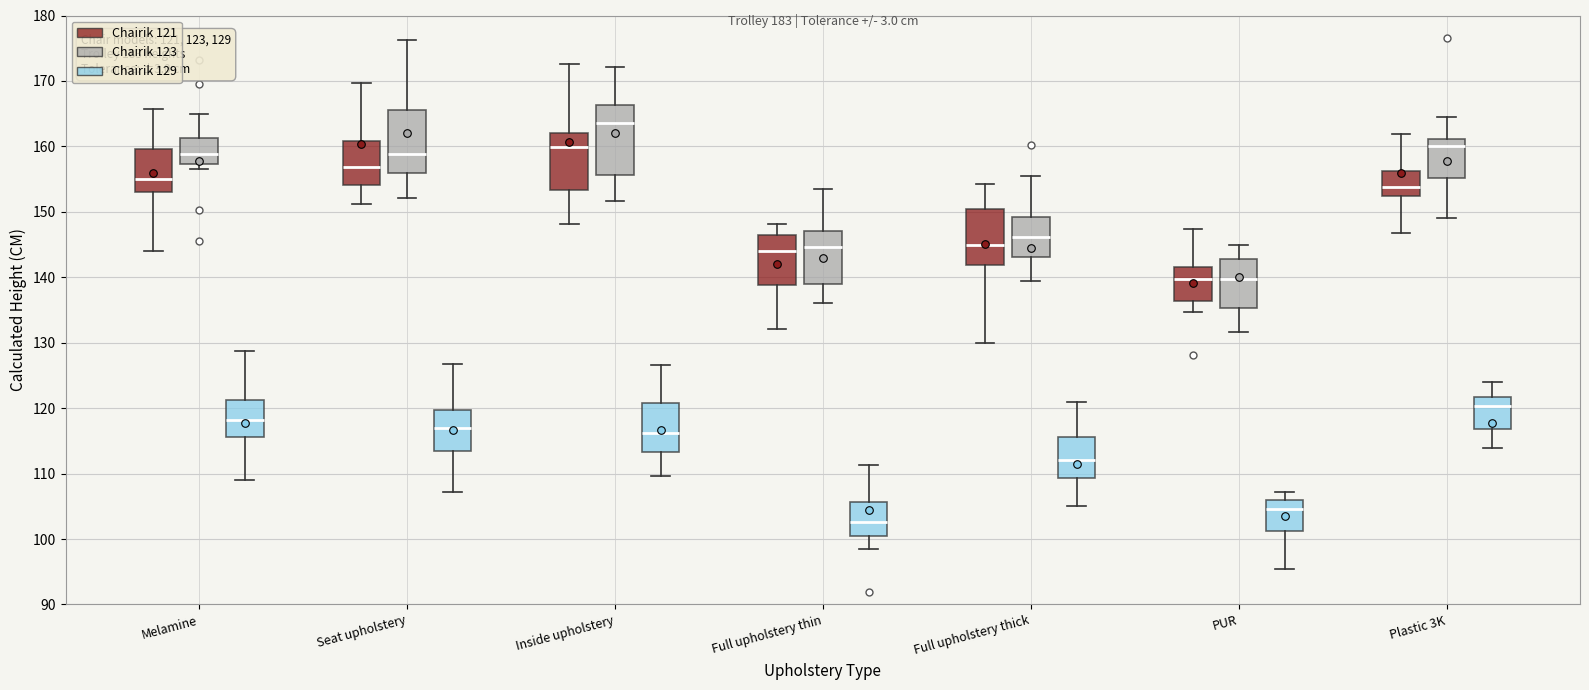

Which box's median line is the highest?

Inside upholstery (Chairik 123)